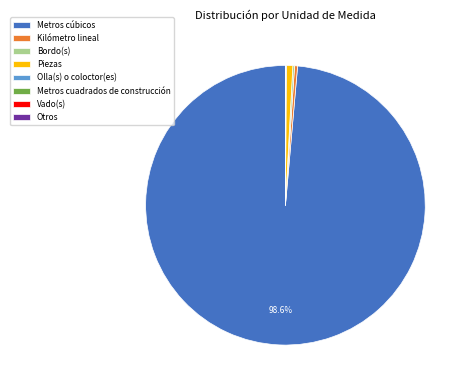

Is there a majority slice in this chart?

Yes